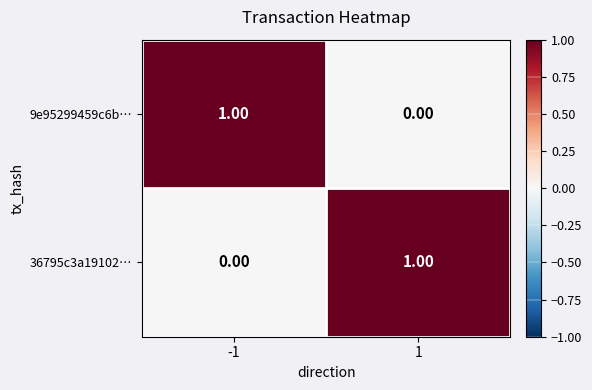

At 1, list the series in order from smallest to largest.

9e95299459c6b…, 36795c3a19102…